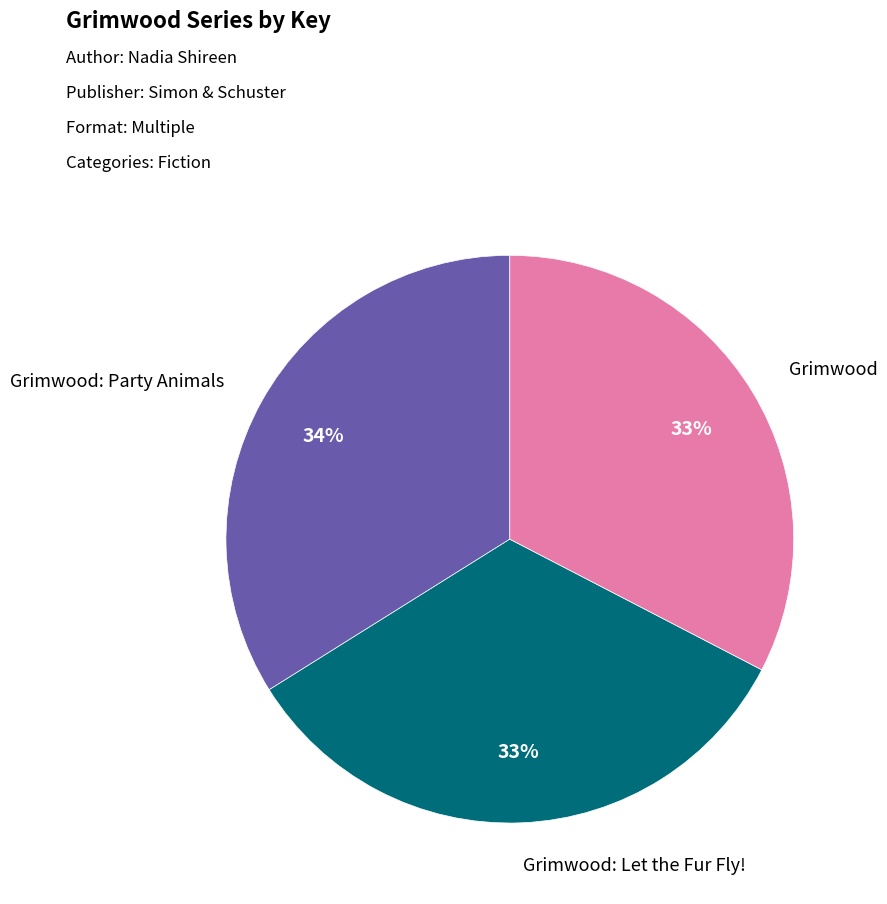

Is there a majority slice in this chart?

No